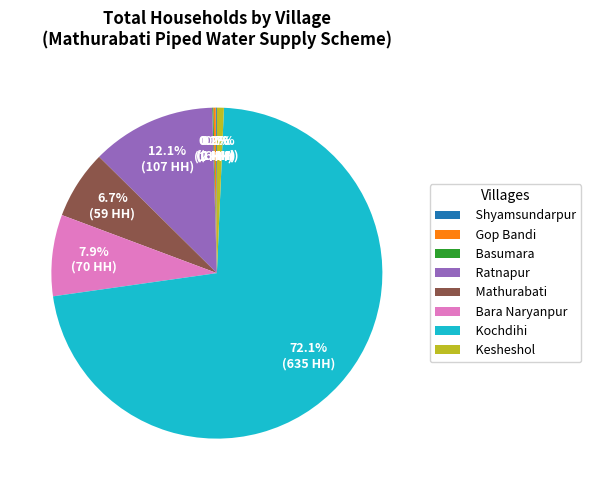

Which slice is the largest?

Kochdihi